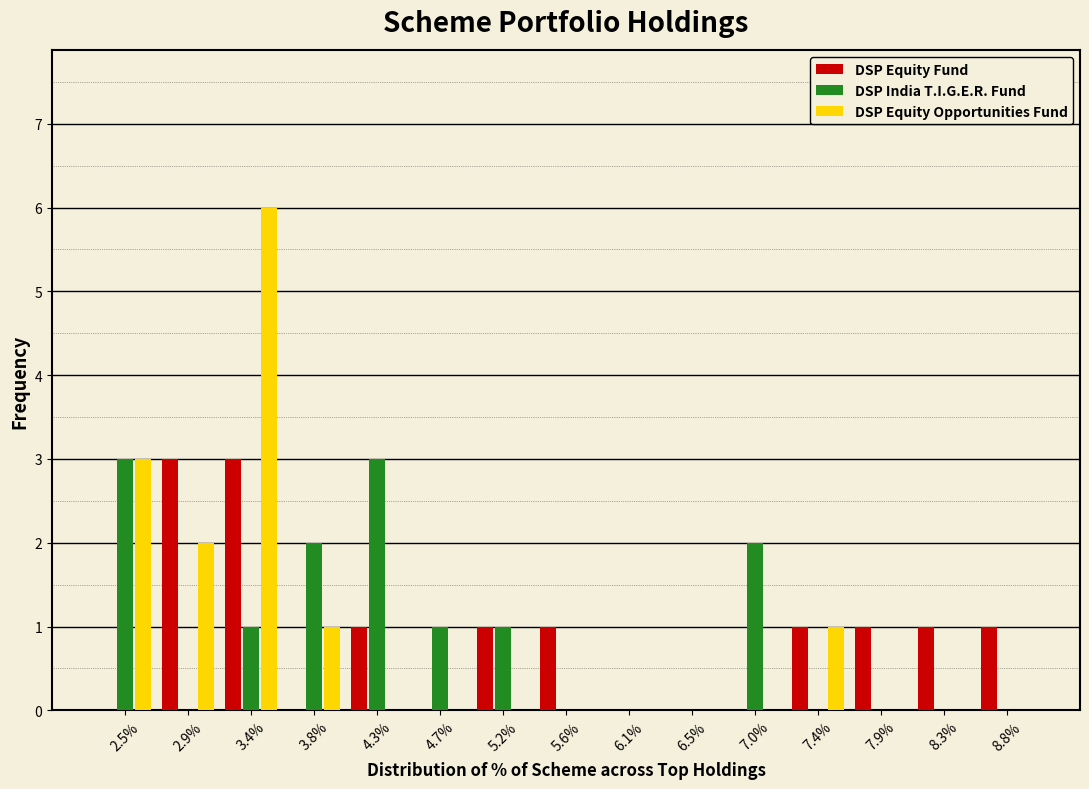

True or false: DSP Equity Opportunities Fund has a value of -3 at 8.8%.

False